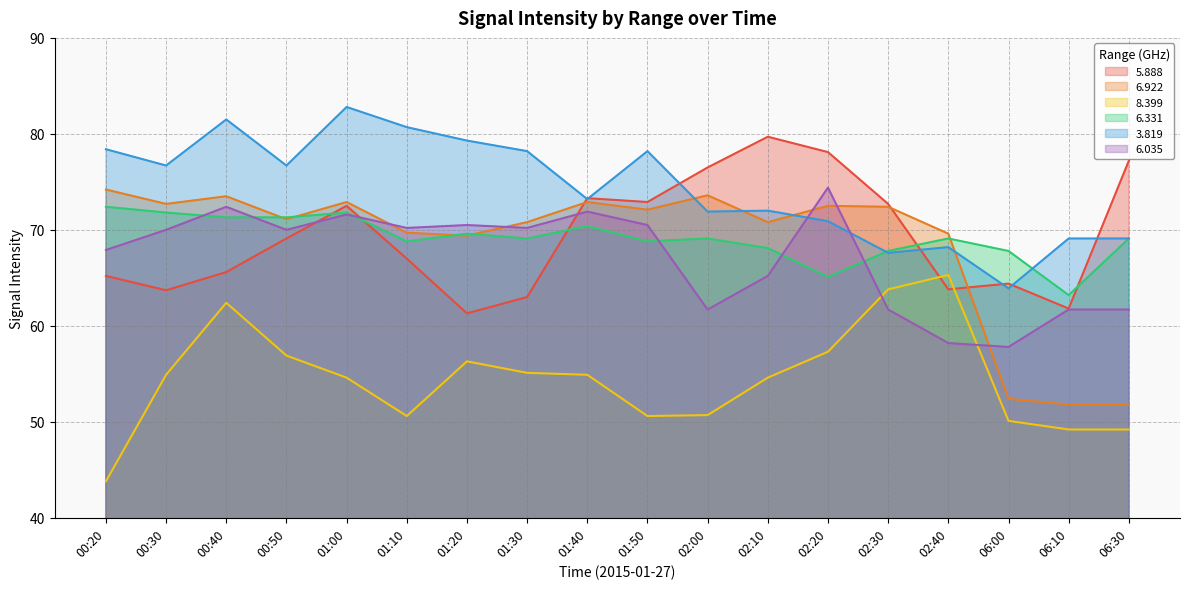

True or false: 8.399 has more than 0 points higher than both neighbors.

True